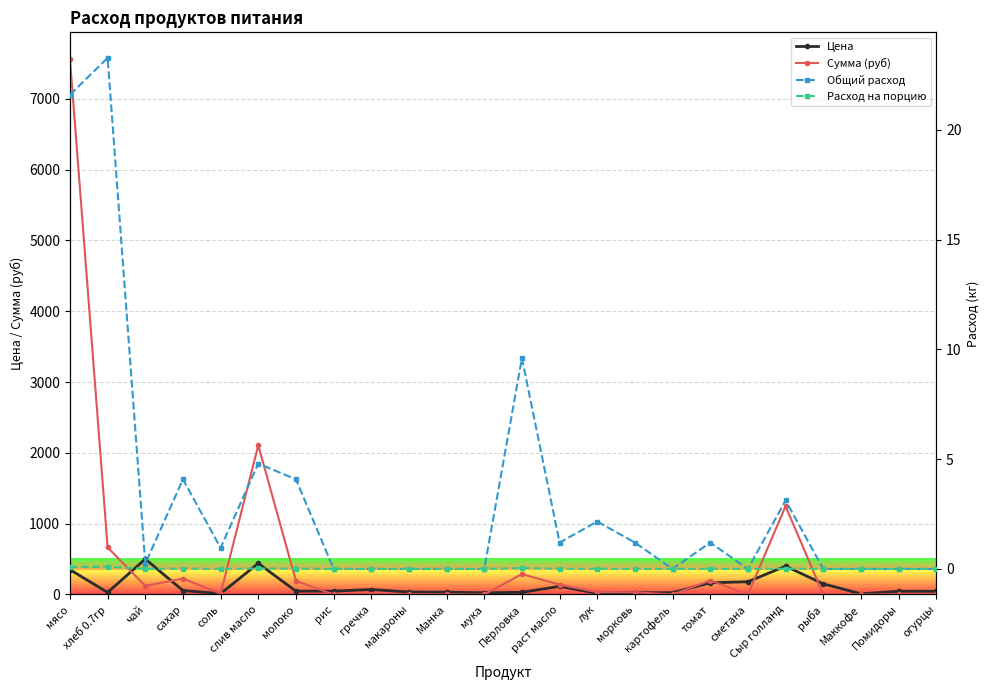

Where does the Цена series first go above 47?

мясо